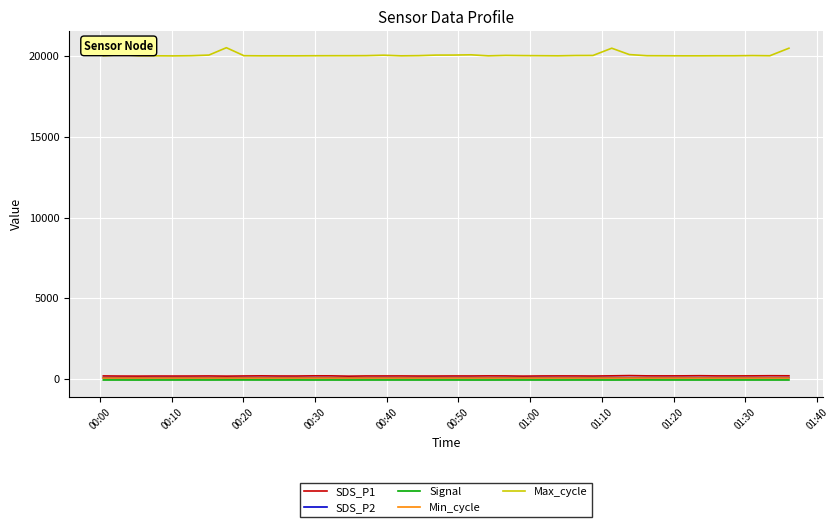

What is the maximum value for Max_cycle?

20529.0